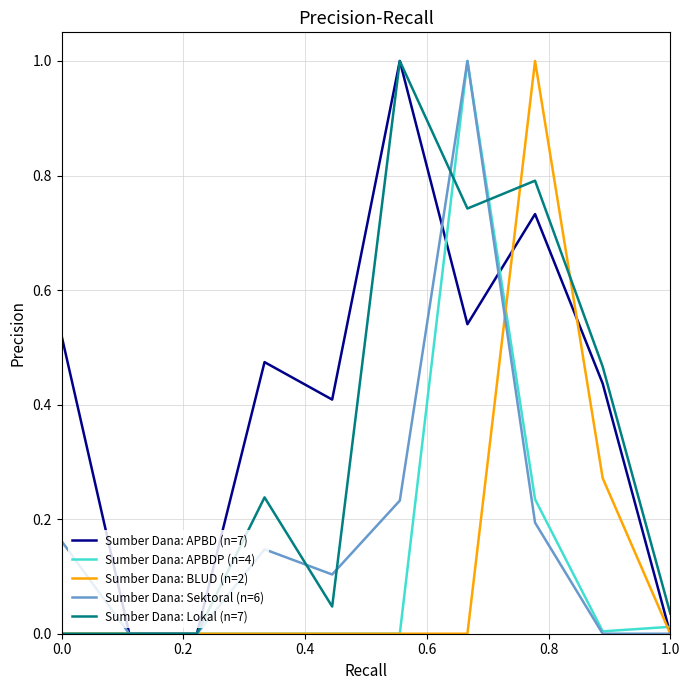

What is the greatest value displayed?

1.0